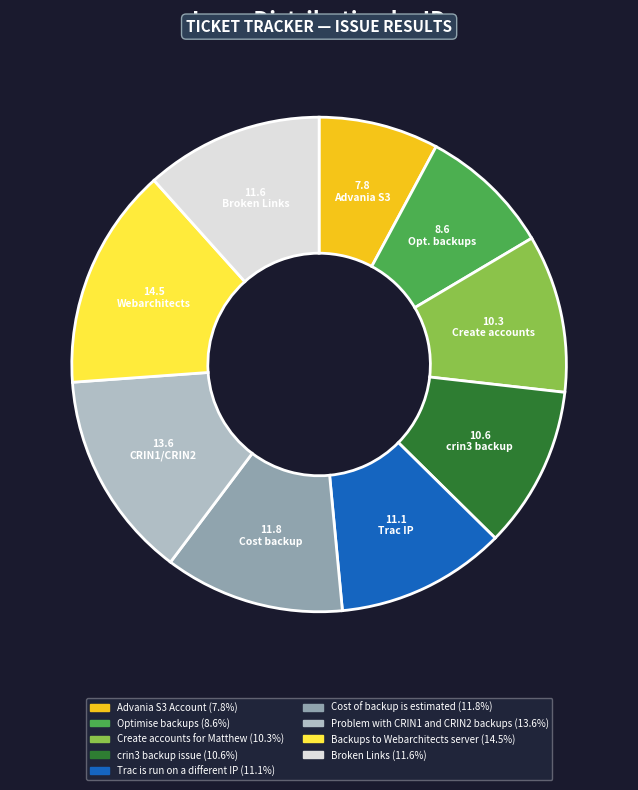

Is there any slice that represents more than half of the pie?

No